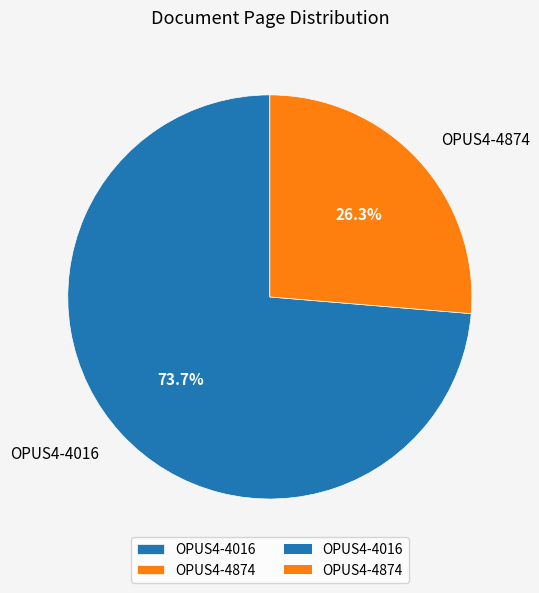

To the nearest percent, what portion does OPUS4-4874 represent?

26%